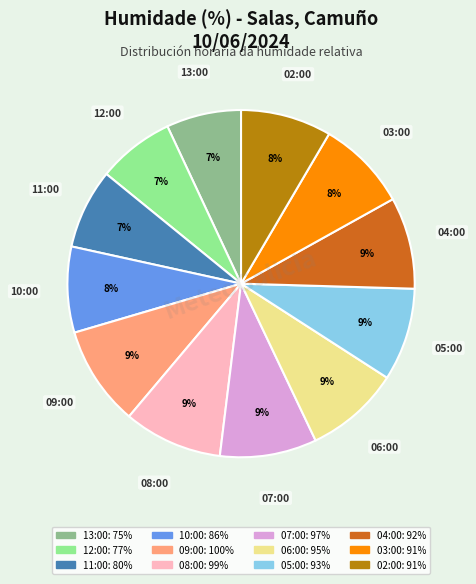

What is the ratio of the value at 13:00 to the value at 07:00?

0.8